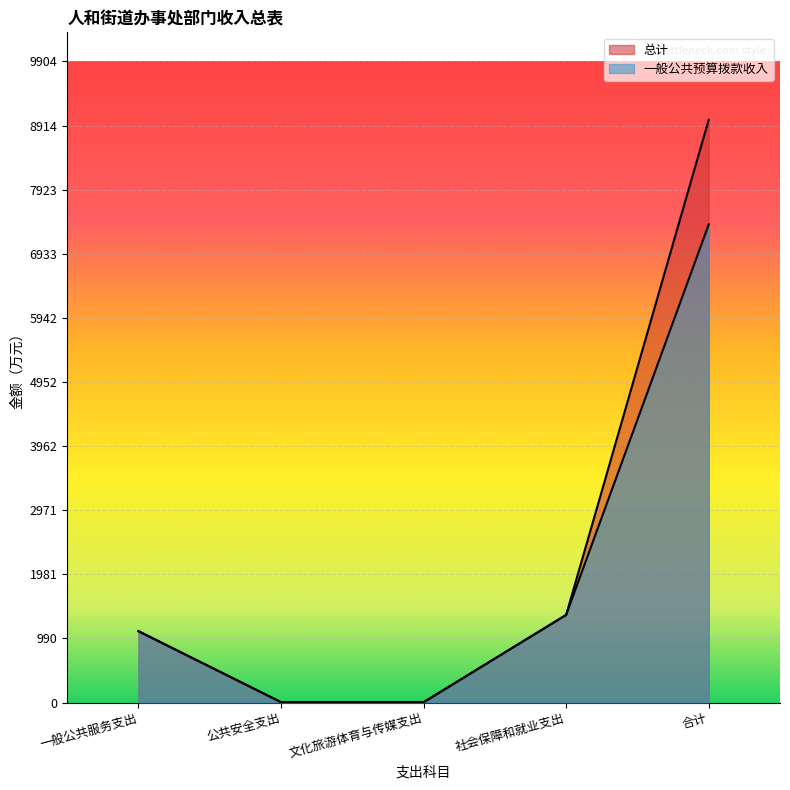

What is the average value of the 一般公共预算拨款收入 series?

1971.0